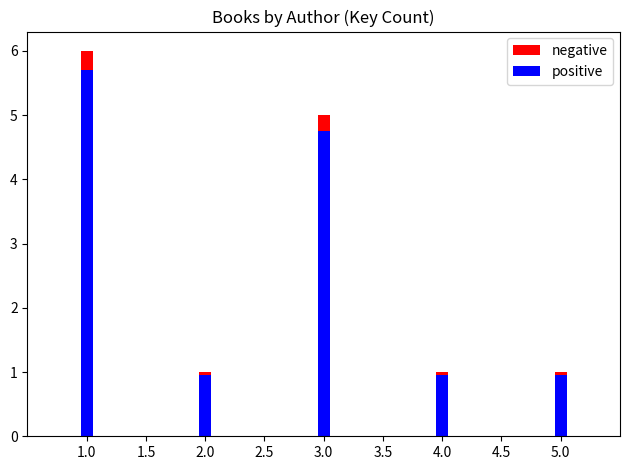

Reading left to right, transcribe all the data shown in this chart.

negative: 6.0	1.0	5.0	1.0	1.0
positive: 5.7	0.9	4.8	0.9	0.9